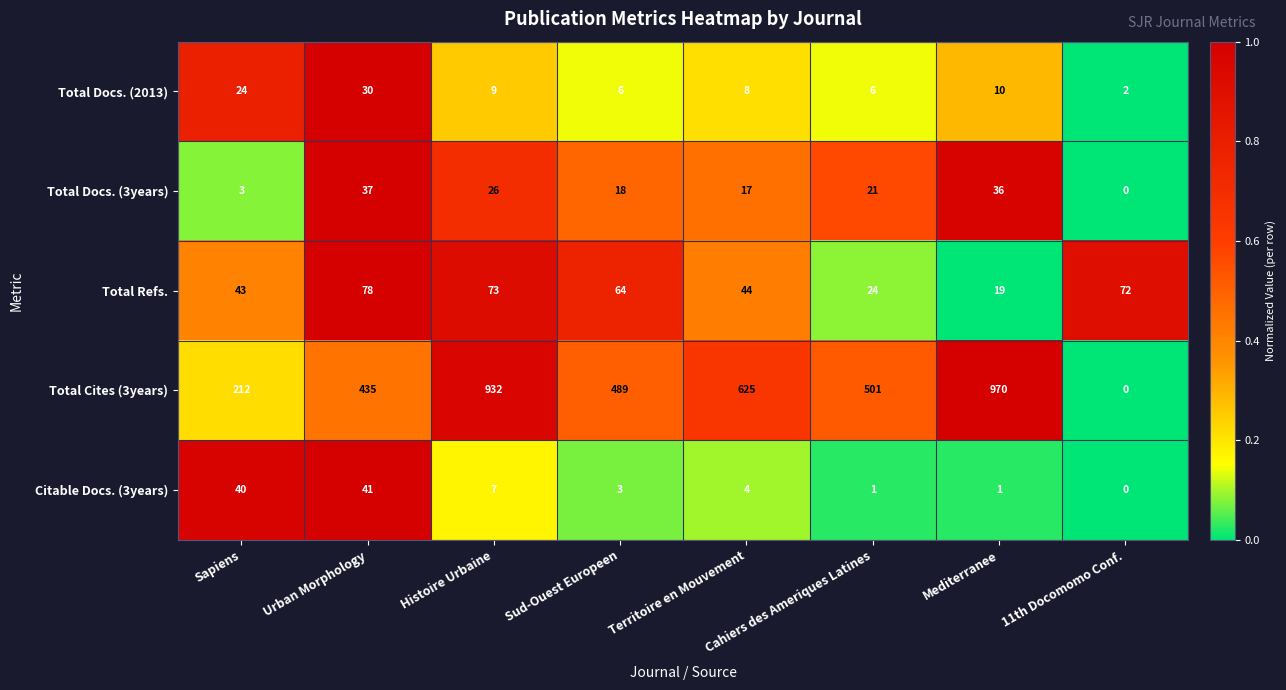

What is the difference between the Total Docs. (3years) values at Sud-Ouest Europeen and Histoire Urbaine?

8